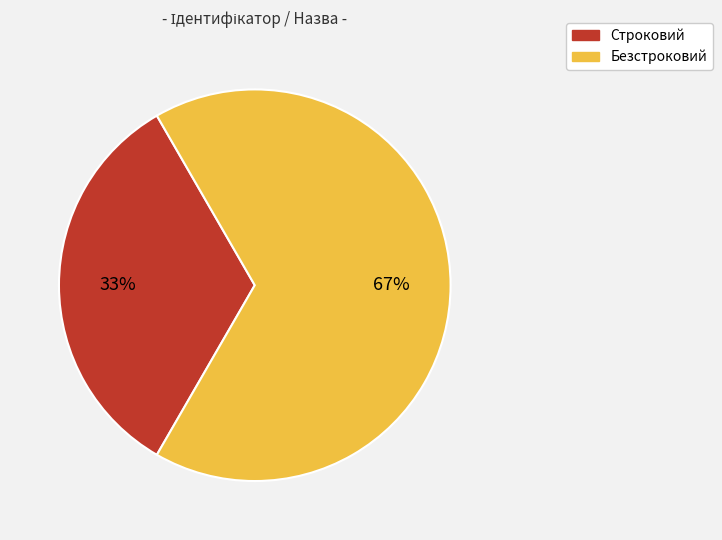

True or false: Строковий accounts for 45% of the total.

False